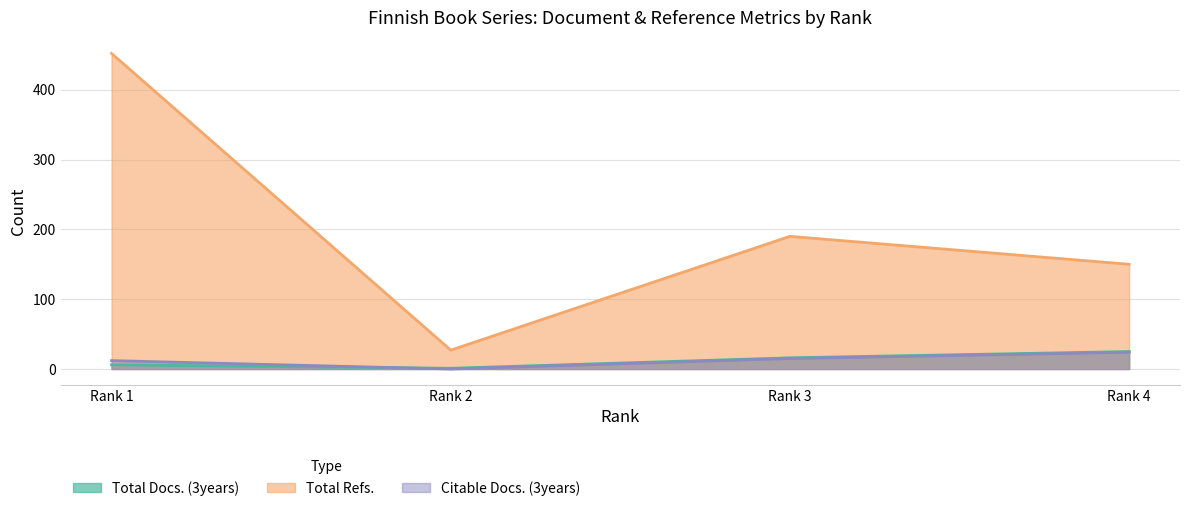

List the series in order of their peak value, lowest first.

Citable Docs. (3years), Total Docs. (3years), Total Refs.